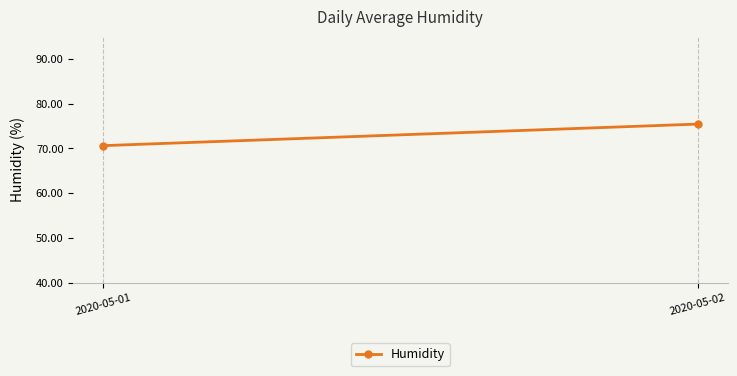

What is the approximate value at 2020-05-02?

75.4